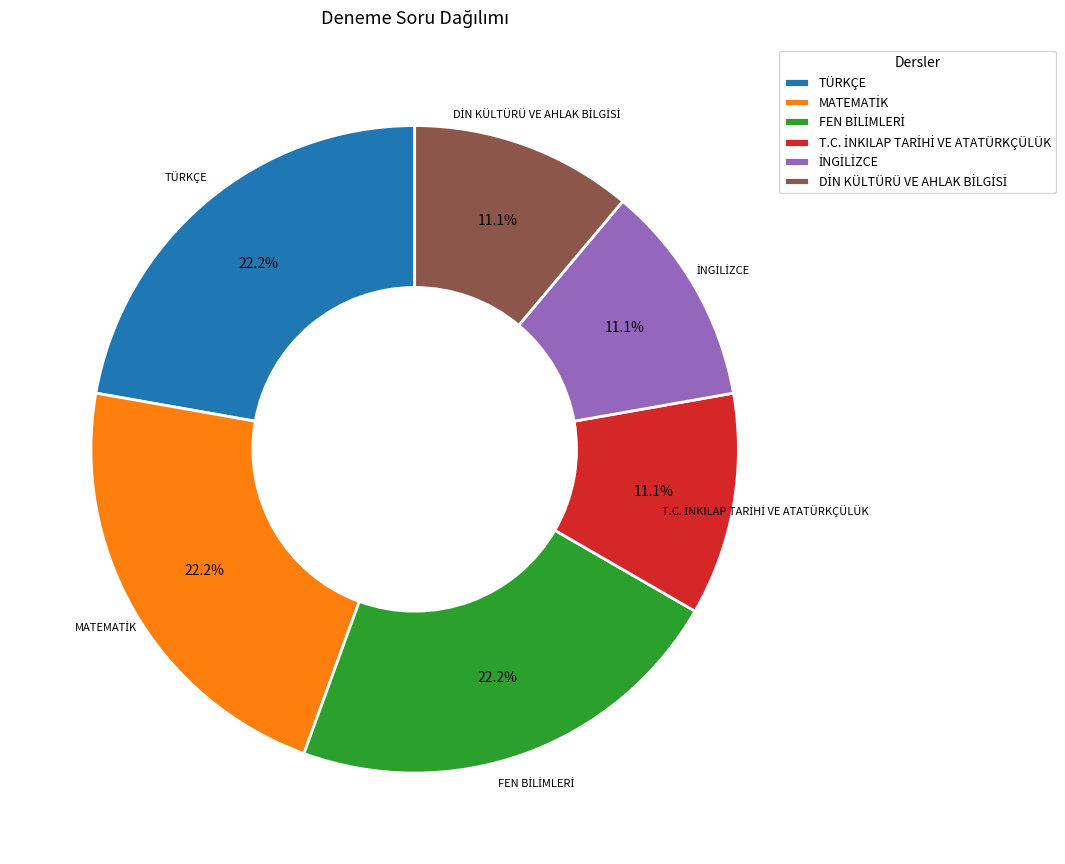

Is there a majority slice in this chart?

No